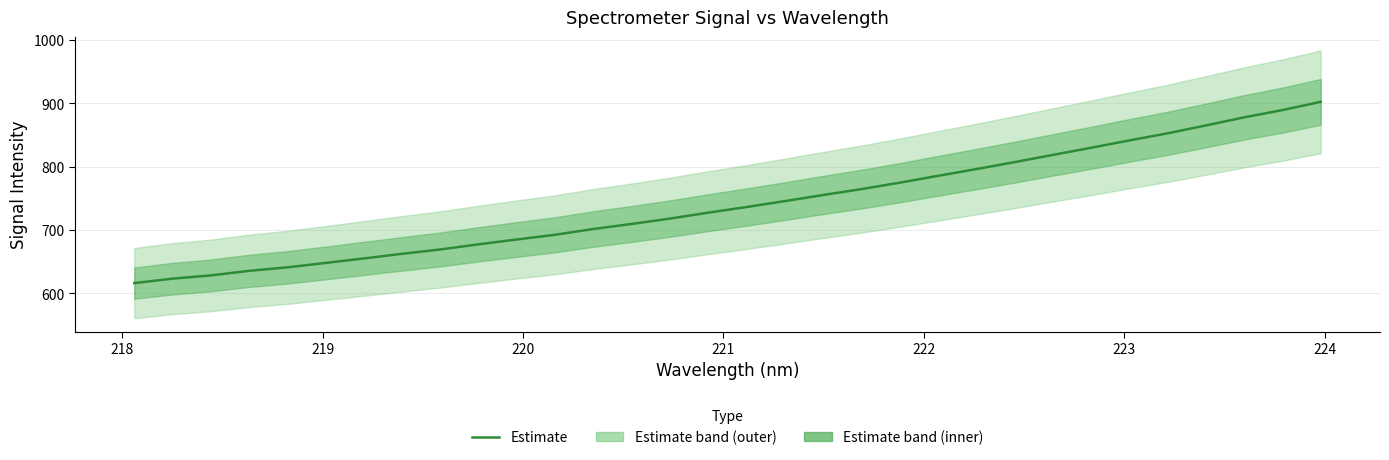

Is it true that the value at 218 is 1117.6?

False